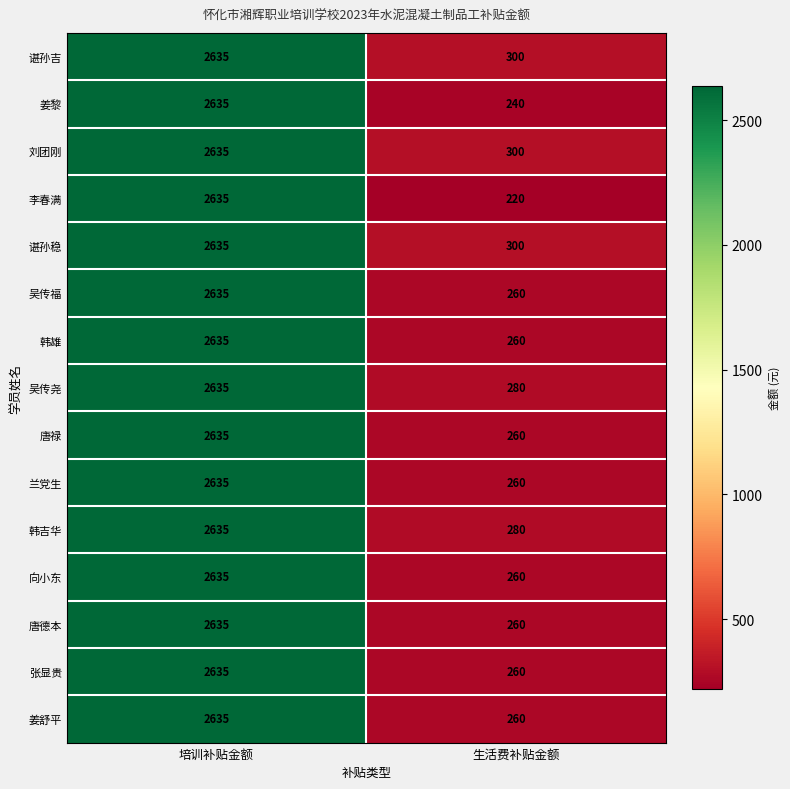

How many distinct data groups are displayed?

15